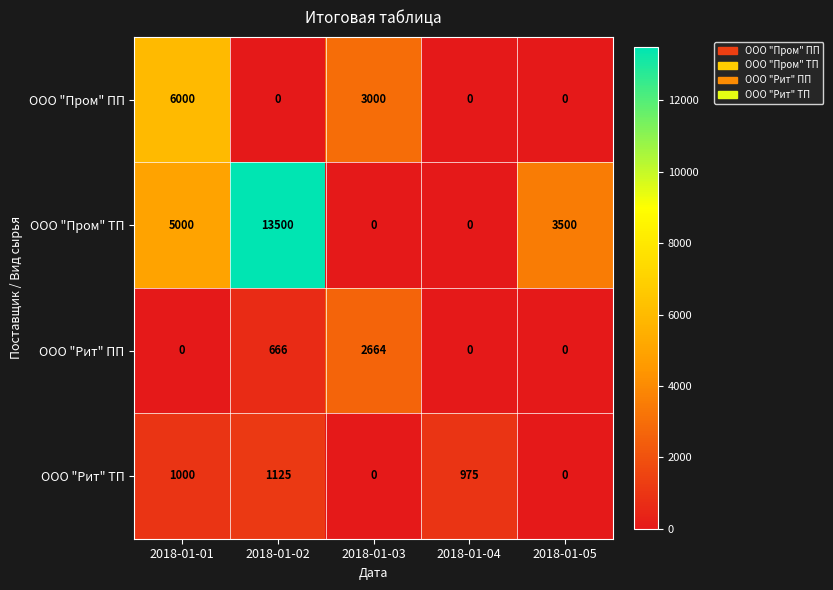

What is the spread (max minus min) of values at 2018-01-05?

3500